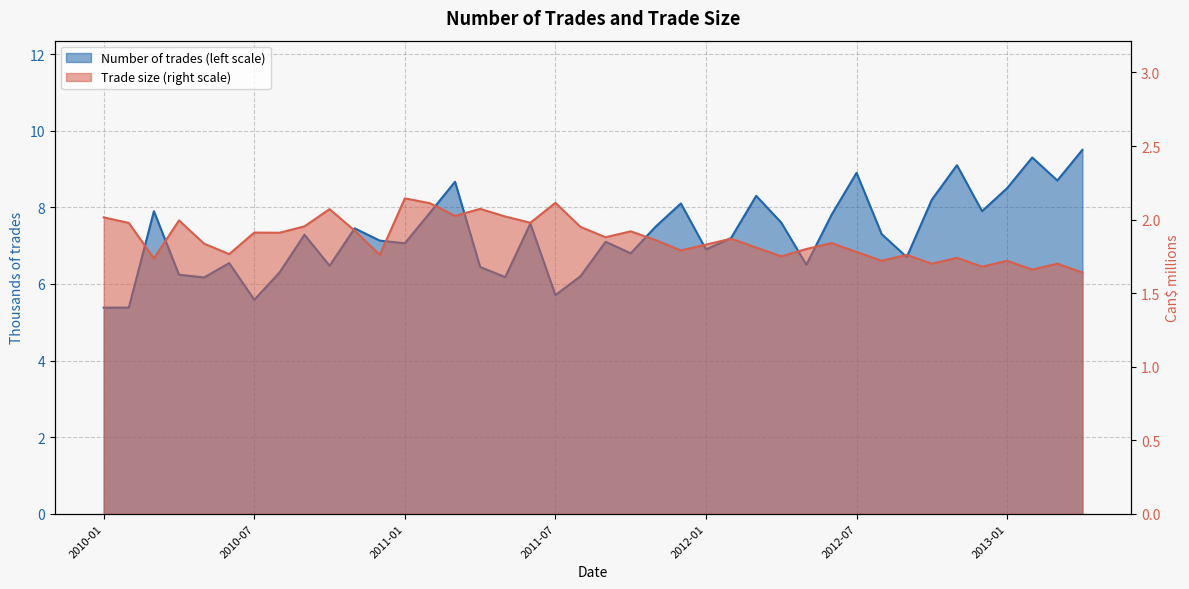

The Trade size (right scale) series shows 1.8 at 2010-05. True or false?

True